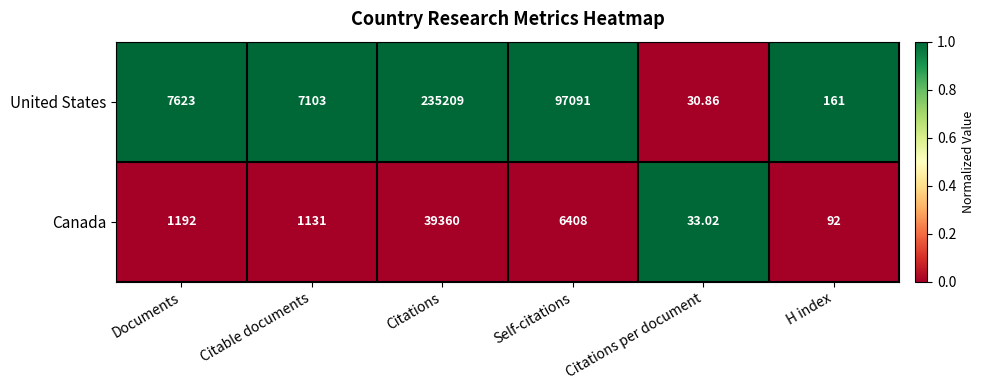

Which label corresponds to the largest value in the chart?

Citations